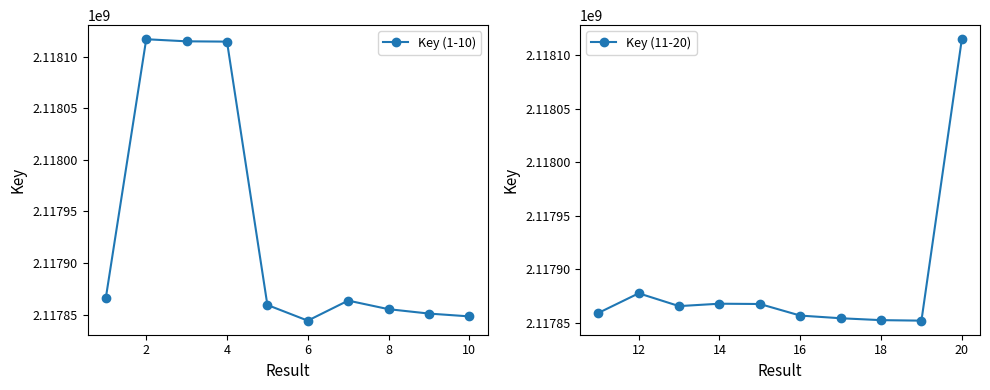

Rank the series by their maximum value, from lowest to highest.

Key (11-20), Key (1-10)